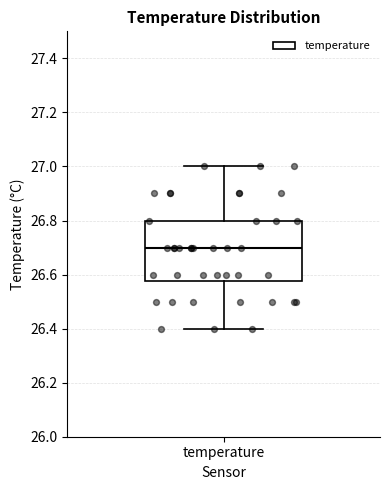

Transcribe this box plot: give where the median line is, the range the box spans, and where the two whiskers end, as read against the y-axis. The values are not printed on the chart, so give them approximately, as read against the axis.

median 26.70, box 26.58 to 26.80, whiskers 26.40 to 27.00